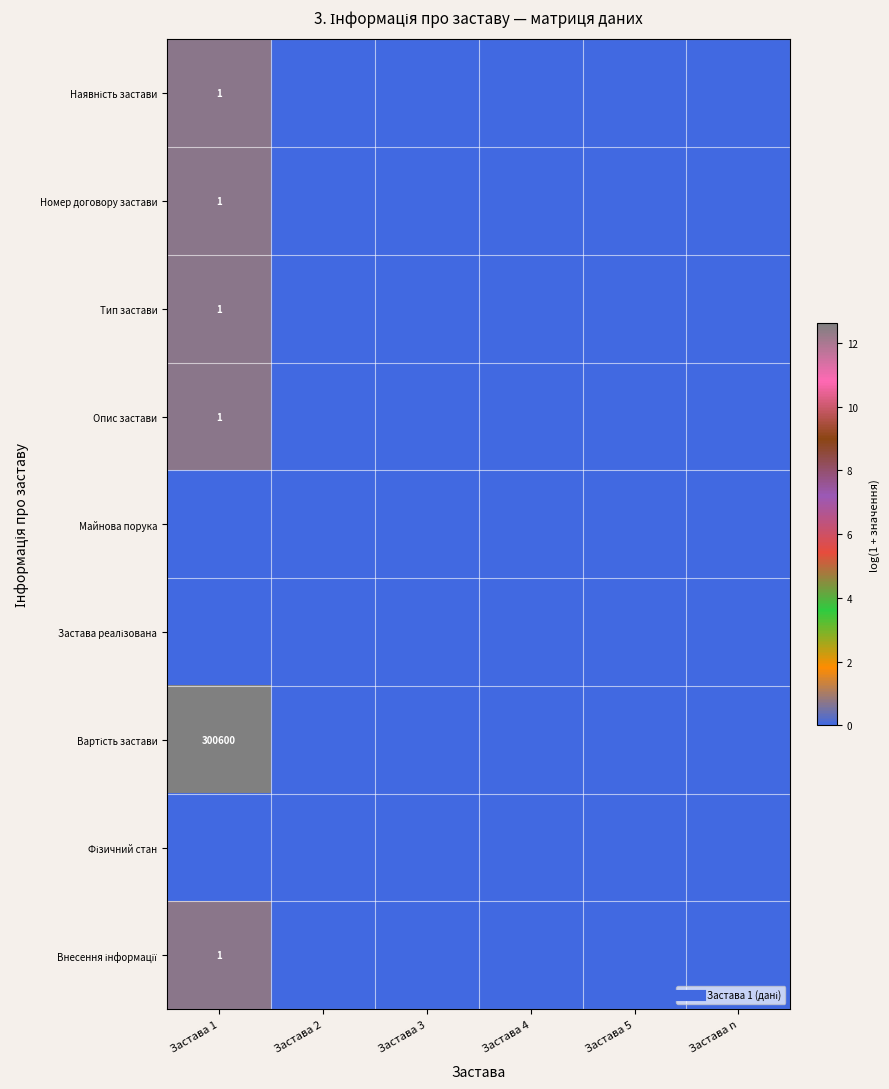

The Вартість застави series shows 7.9 at Застава 2. True or false?

False